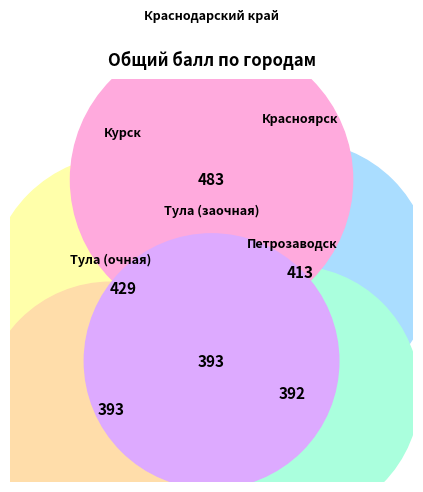

What percentage is the Тула (заочная) slice, to the nearest percent?

16%